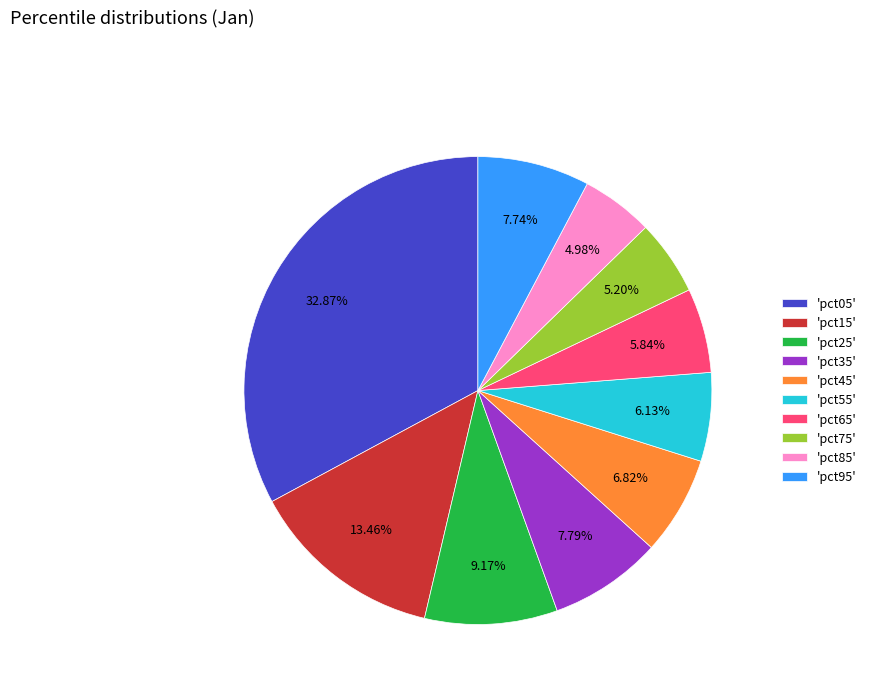

How many segments does this pie chart have?

10